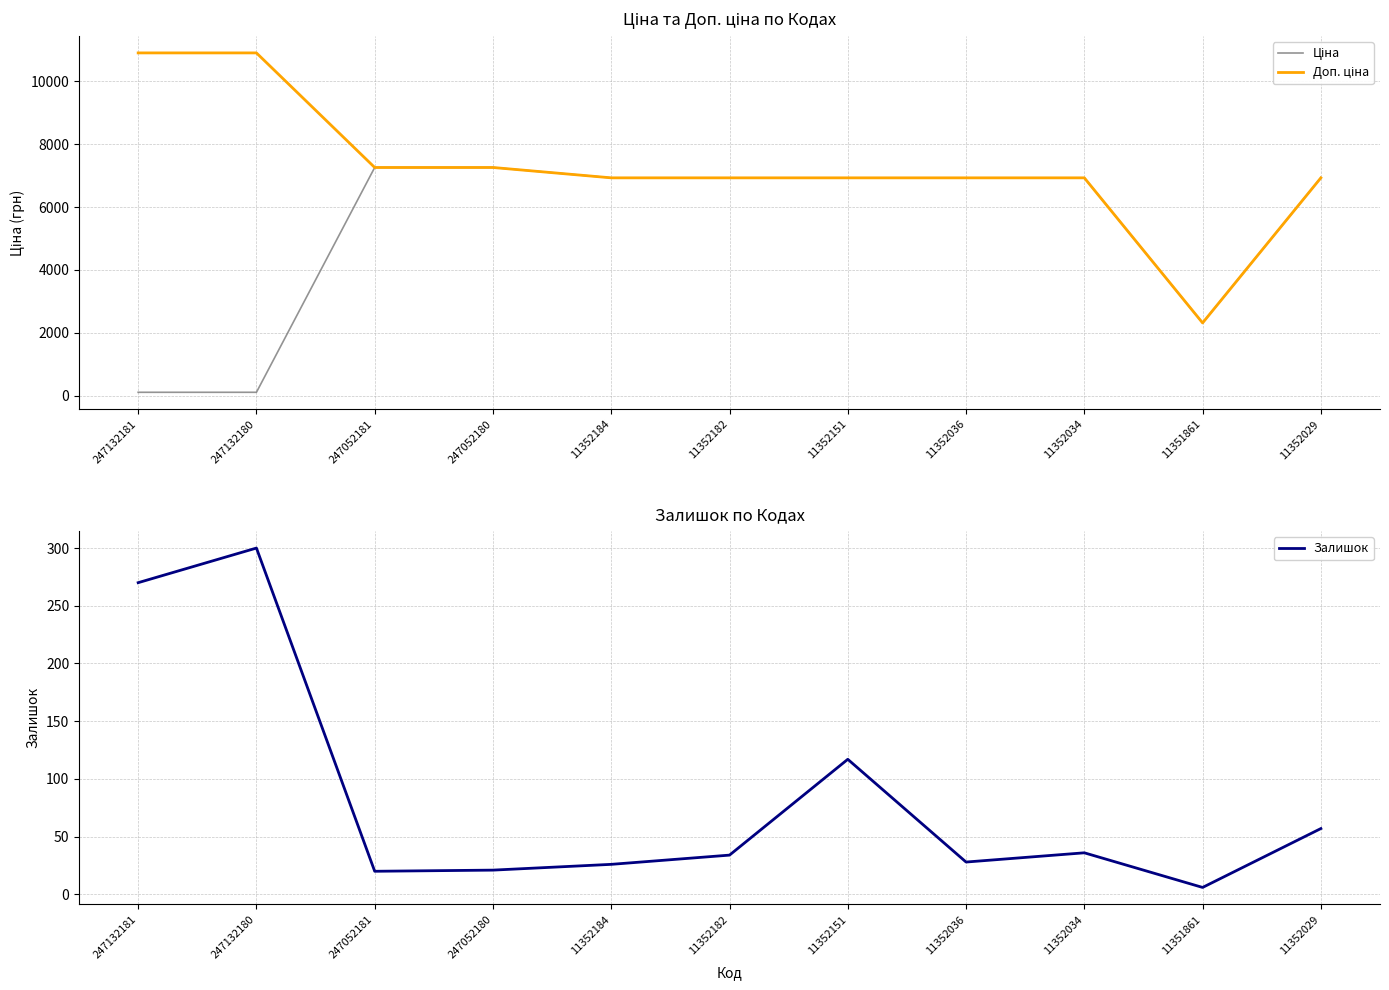

How many intersections are there between Ціна and Залишок?

1